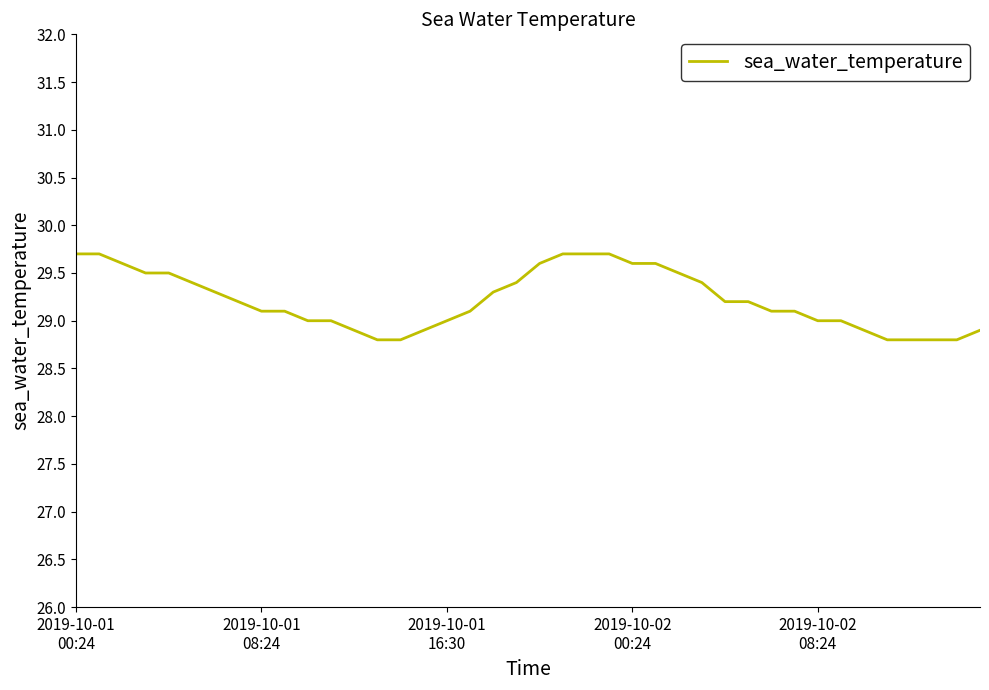

Reading left to right, transcribe all the data shown in this chart.

29.7	29.7	29.6	29.5	29.5	29.4	29.3	29.2	29.1	29.1	29.0	29.0	28.9	28.8	28.8	28.9	29.0	29.1	29.3	29.4	29.6	29.7	29.7	29.7	29.6	29.6	29.5	29.4	29.2	29.2	29.1	29.1	29.0	29.0	28.9	28.8	28.8	28.8	28.8	28.9